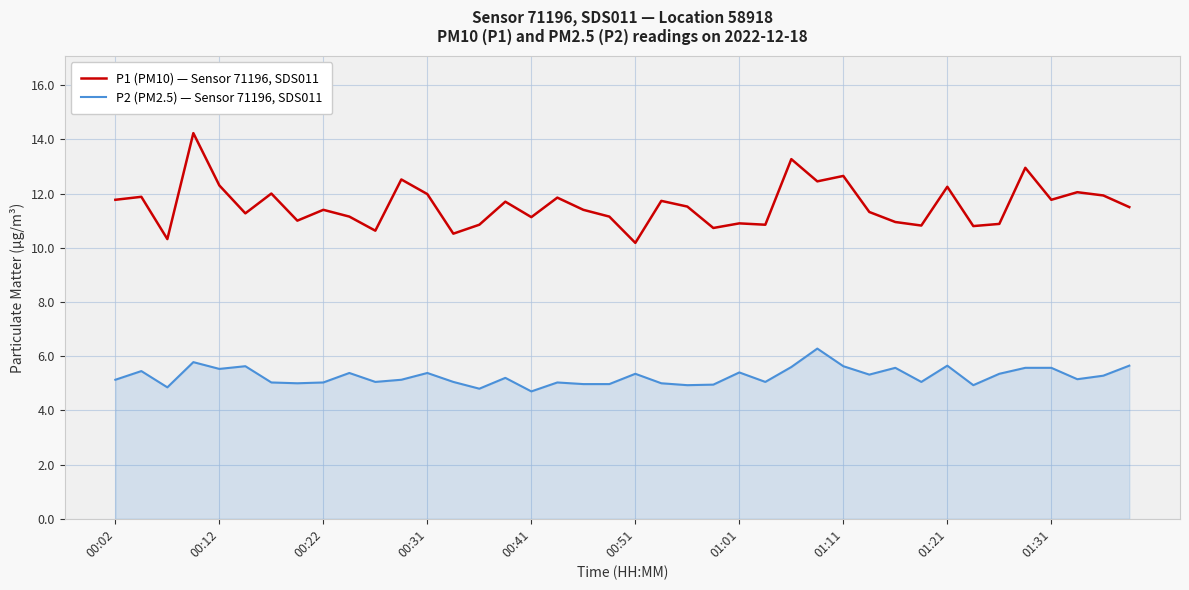

What is the difference between the maximum and minimum values in the P2 (PM2.5) — Sensor 71196, SDS011 series?

1.6